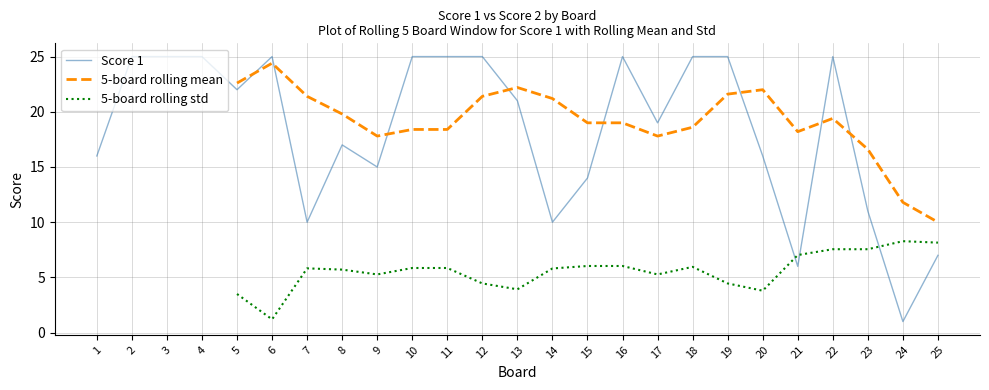

True or false: 5-board rolling std has more than 2 points higher than both neighbors.

True